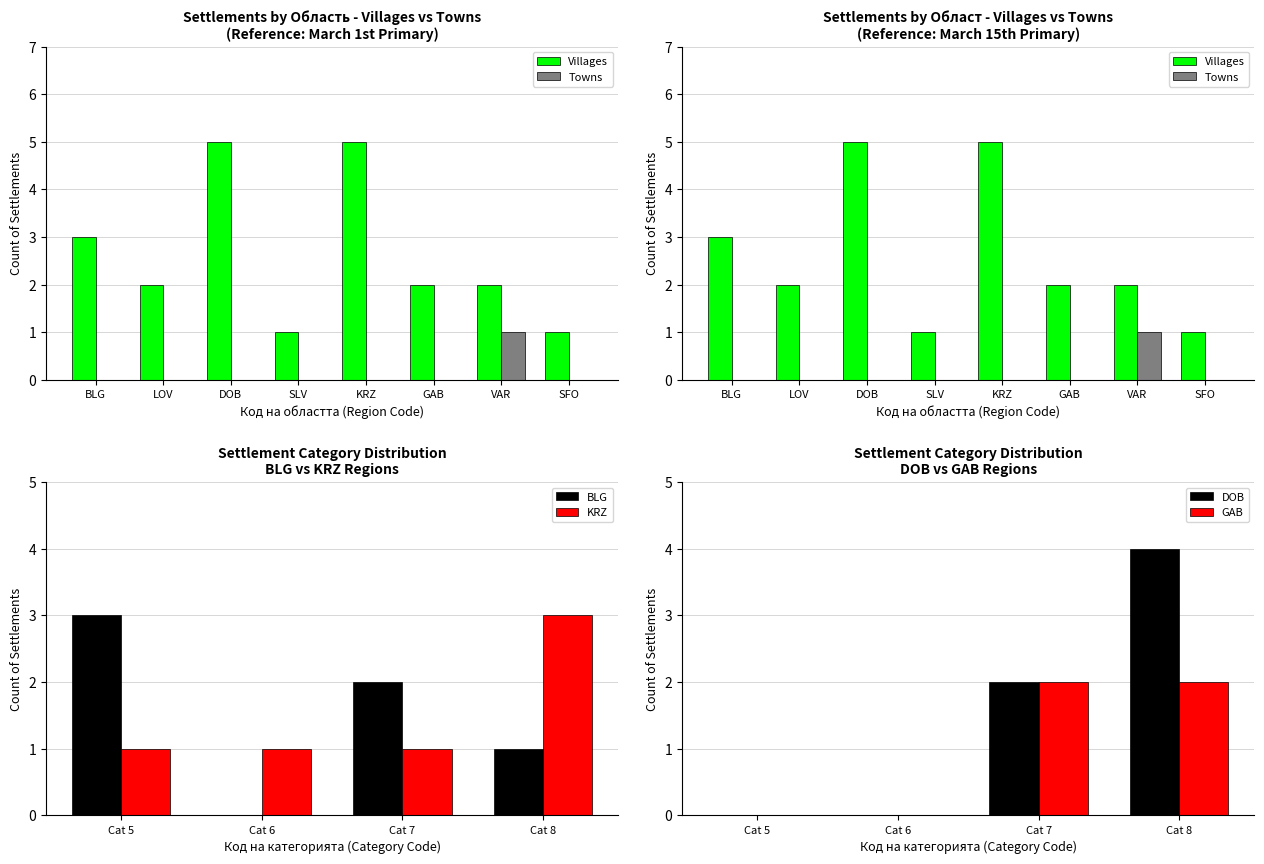

Is the value of Вид (с.) at KRZ greater than the value of Вид (гр.) at SLV?

Yes